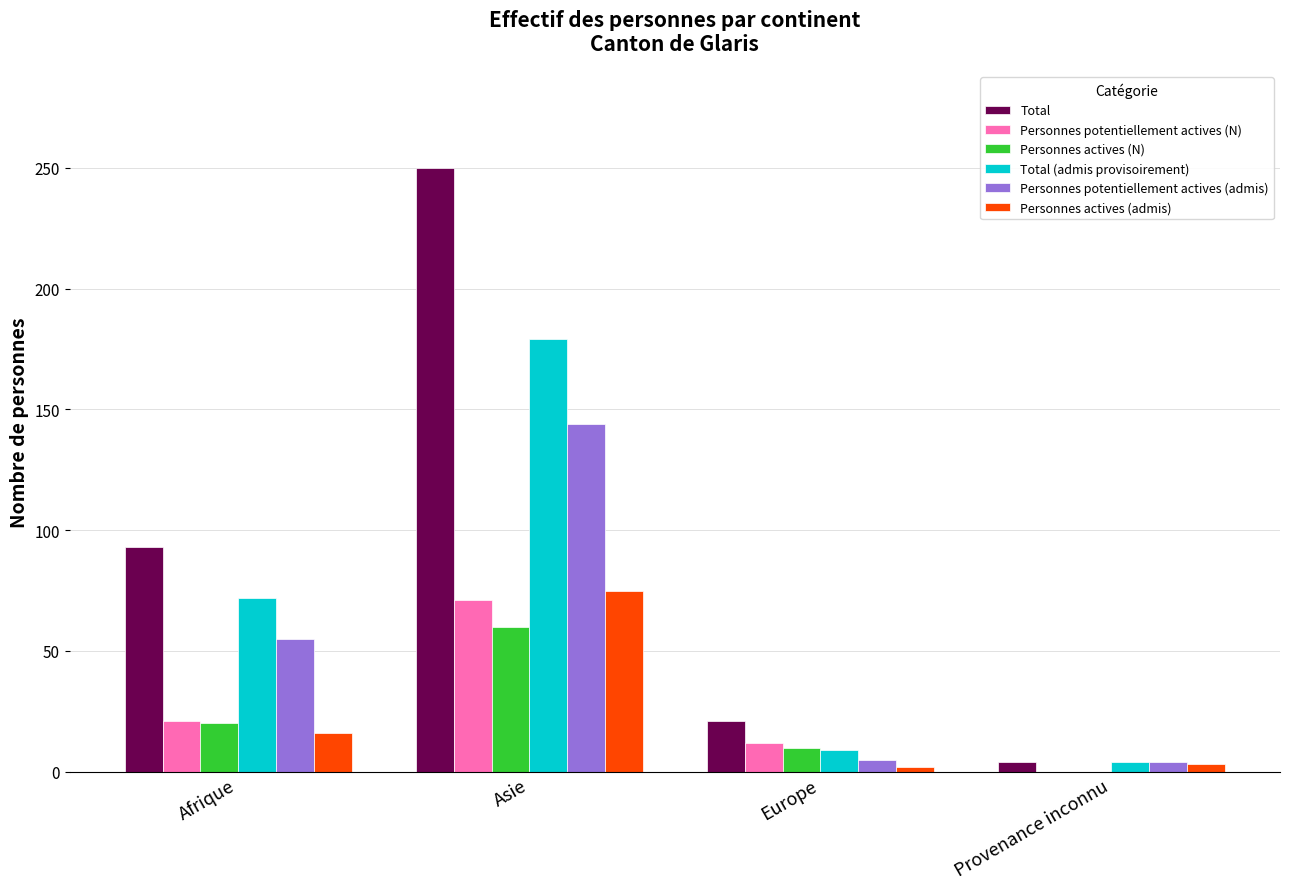

What is the sum of all Total values?

368